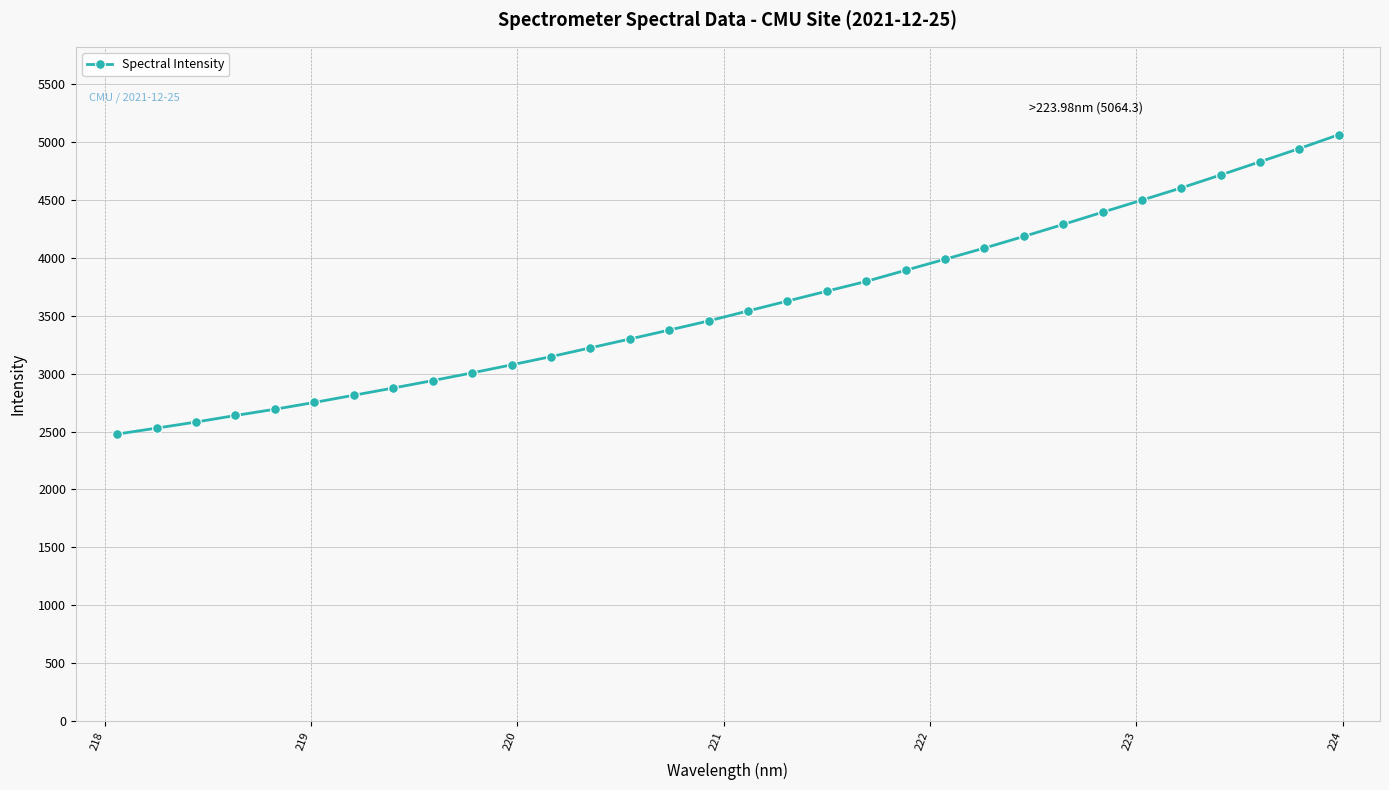

What is the value of the 10th point from the left?

3006.7